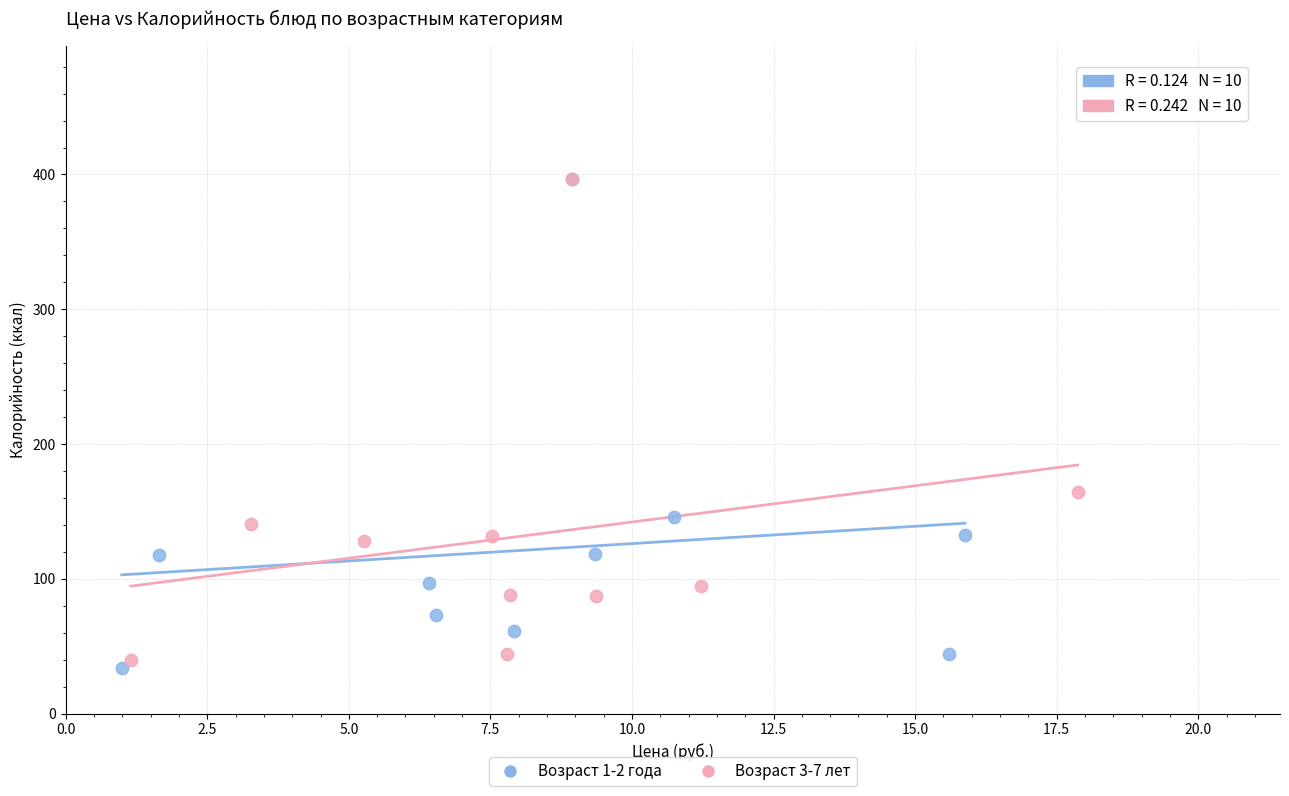

Which series reaches the minimum Y coordinate?

Возраст 1-2 года